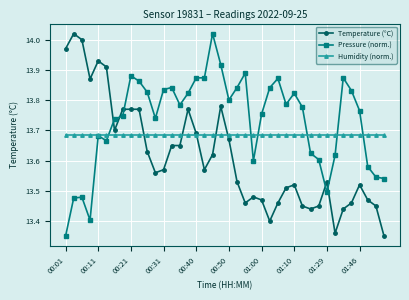

Which series has the largest total across all categories?

Pressure (norm.)